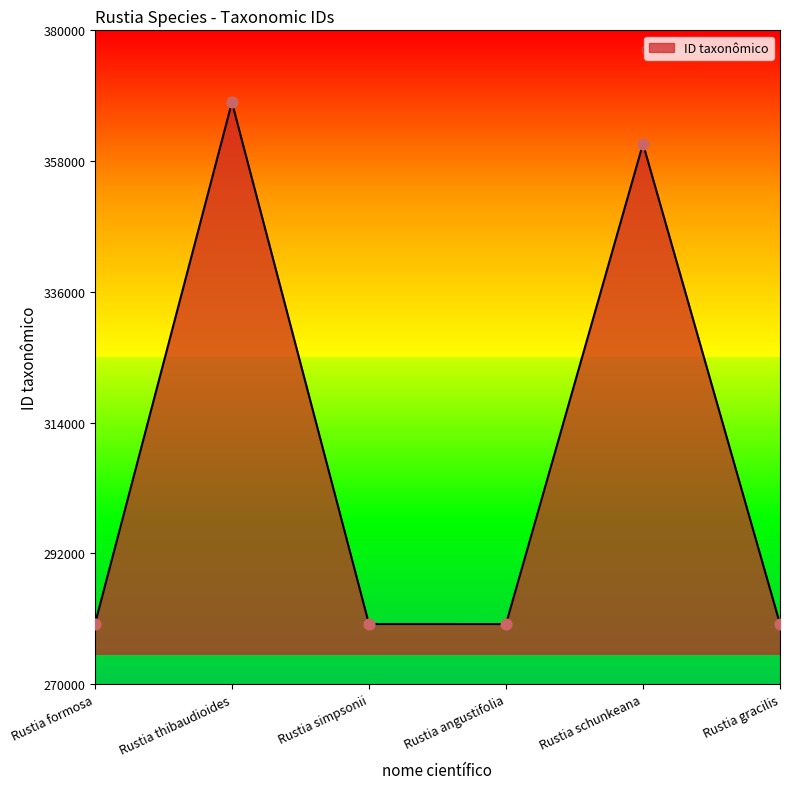

What is the change in value from Rustia formosa to Rustia schunkeana?

+80771